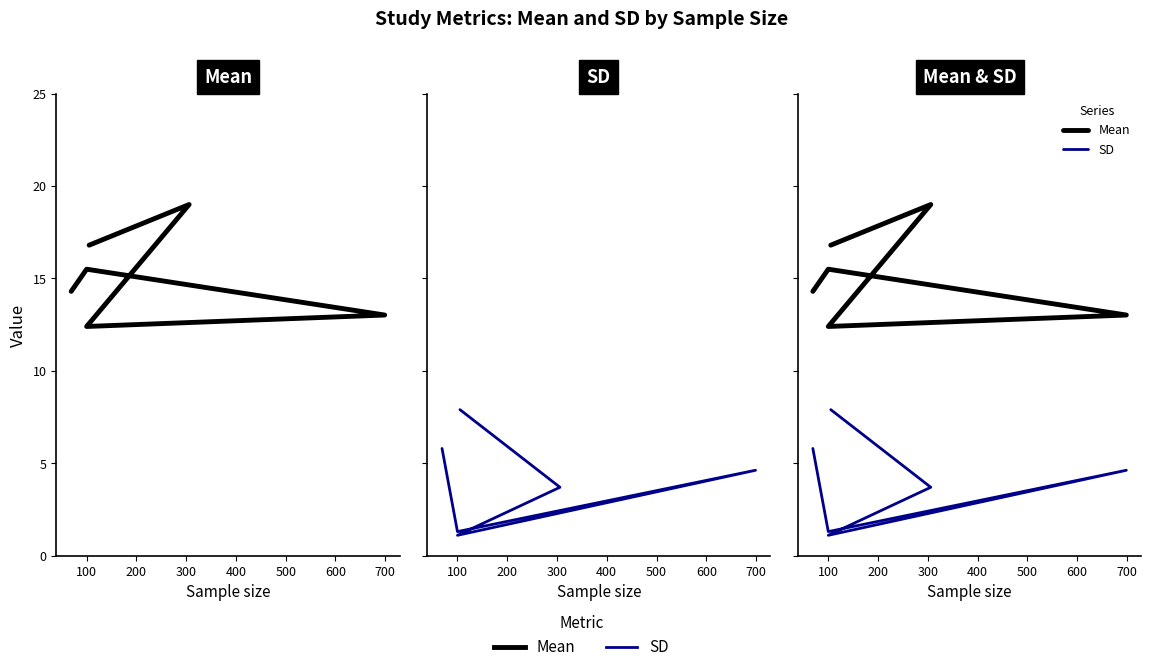

True or false: SD has more than 1 points higher than both neighbors.

False